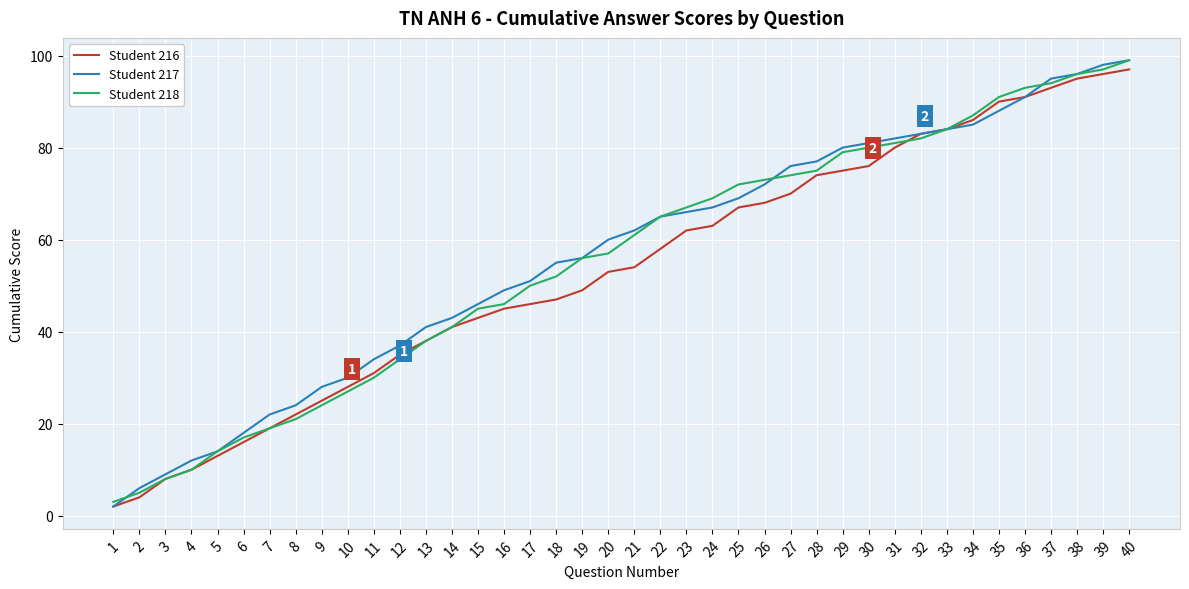

True or false: Student 218 has a value of 19 at 15.

False